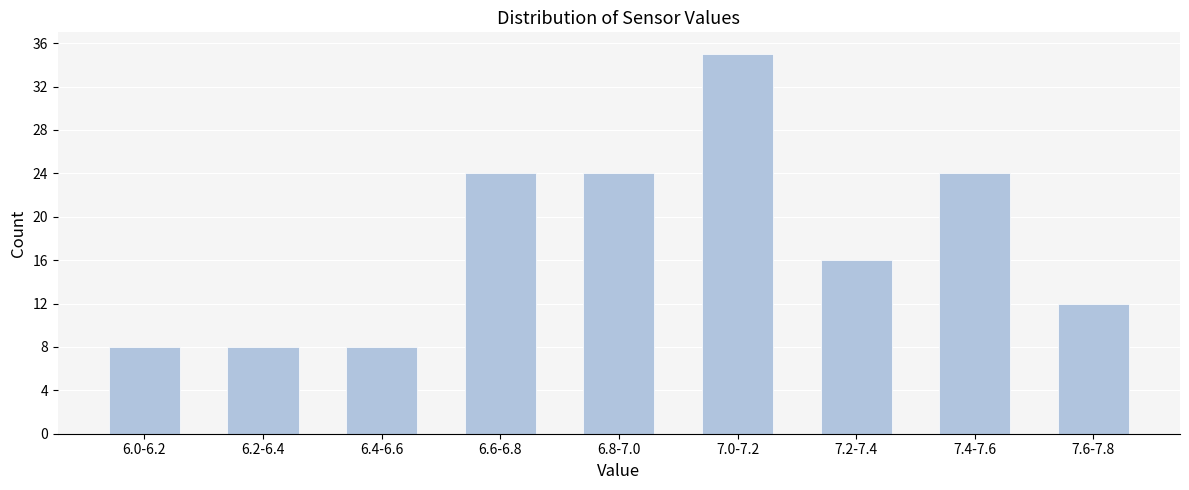

Reading left to right, list all the values displayed in this chart.

6.0-6.2=8	6.2-6.4=8	6.4-6.6=8	6.6-6.8=24	6.8-7.0=24	7.0-7.2=35	7.2-7.4=16	7.4-7.6=24	7.6-7.8=12